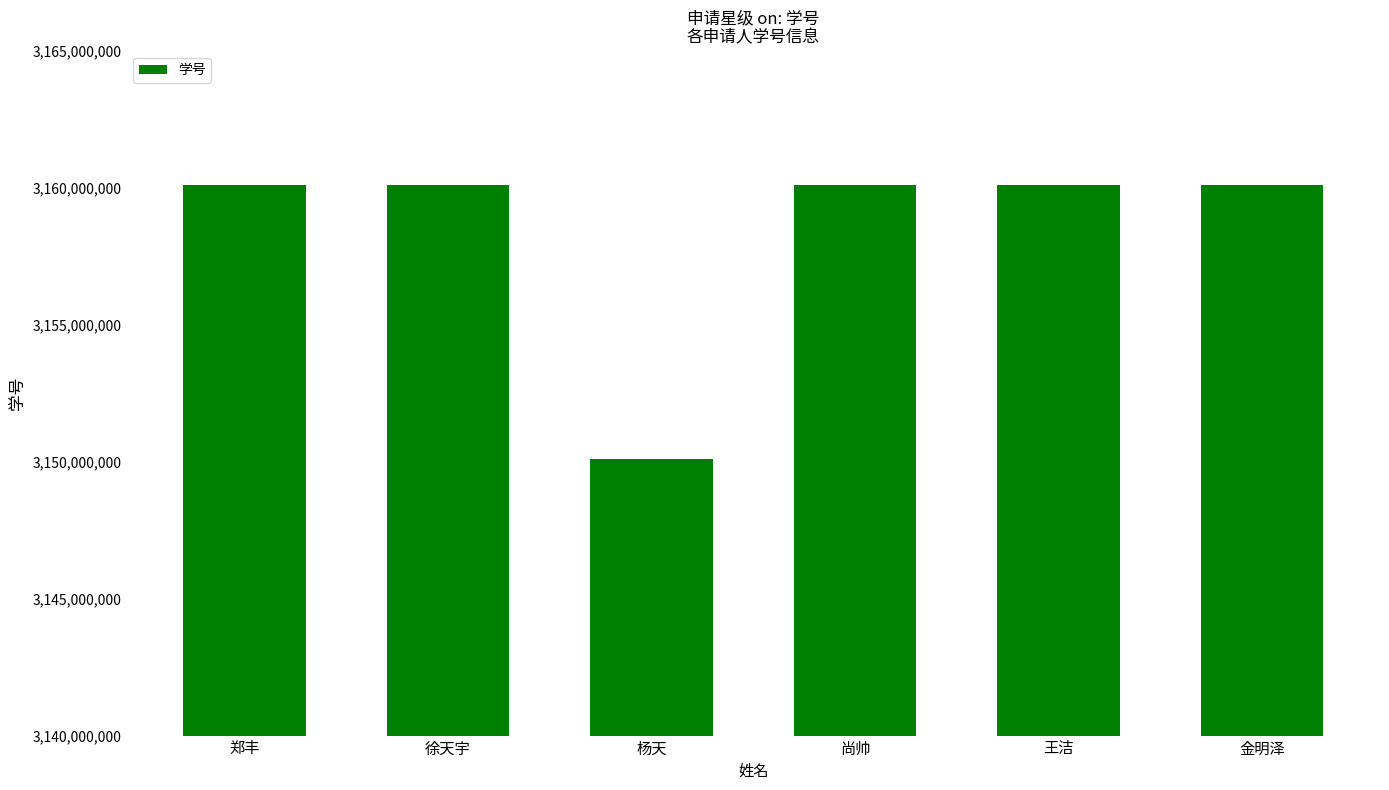

What is the difference between the maximum and minimum values?

9999056